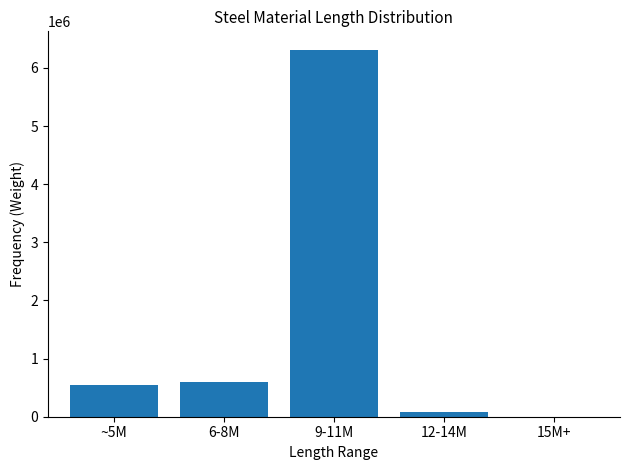

Reading left to right, transcribe all the data shown in this chart.

~5M=549169	6-8M=605232	9-11M=6313101	12-14M=85855	15M+=0